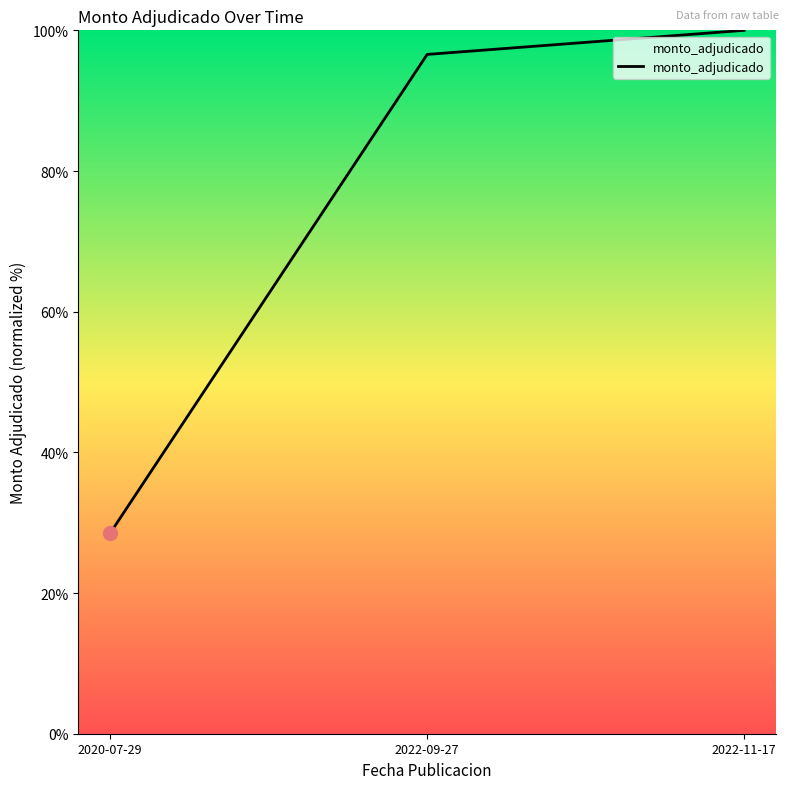

What is the smallest value displayed?

28.5